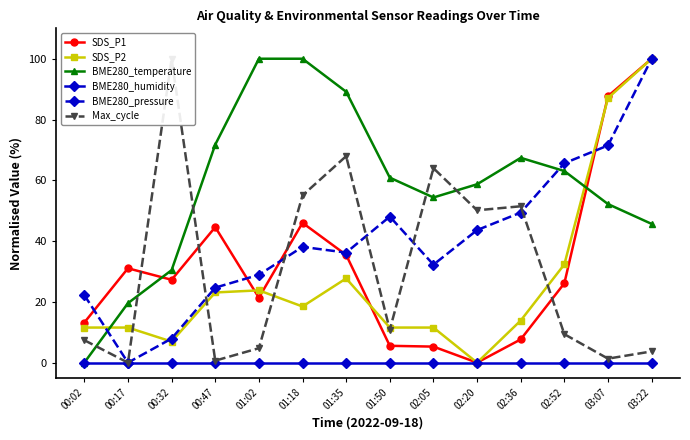

At which category does BME280_temperature reach its first local peak?

02:36